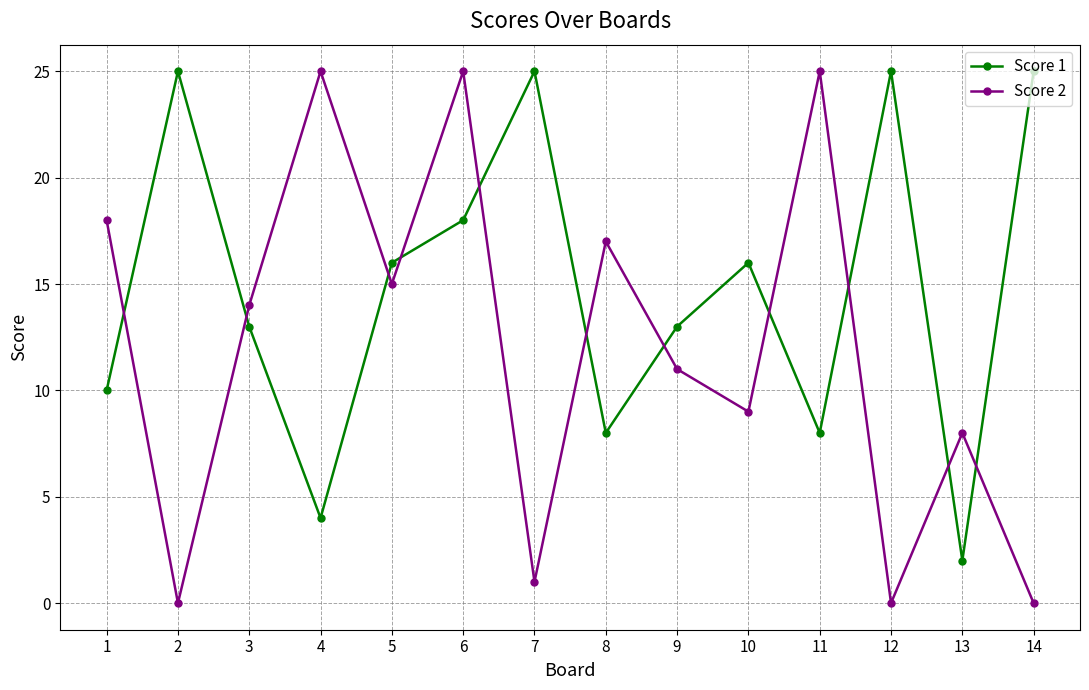

What is the lowest value of the Score 1 series?

2